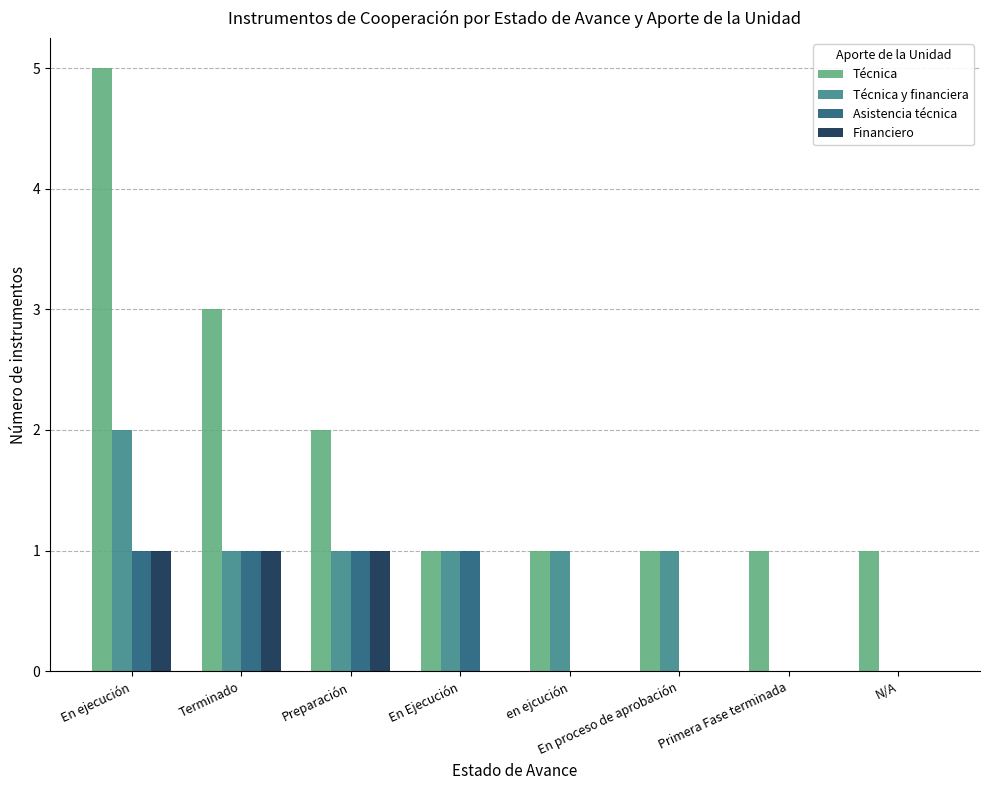

Is the value of Técnica y financiera at En Ejecución greater than the value of Financiero at N/A?

Yes